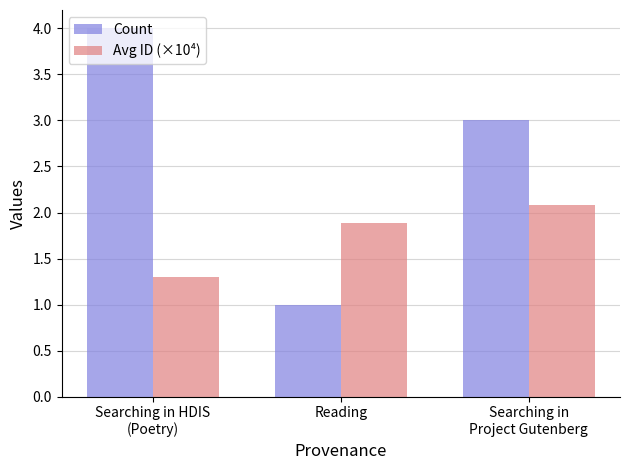

Which series has the largest total across all categories?

Count